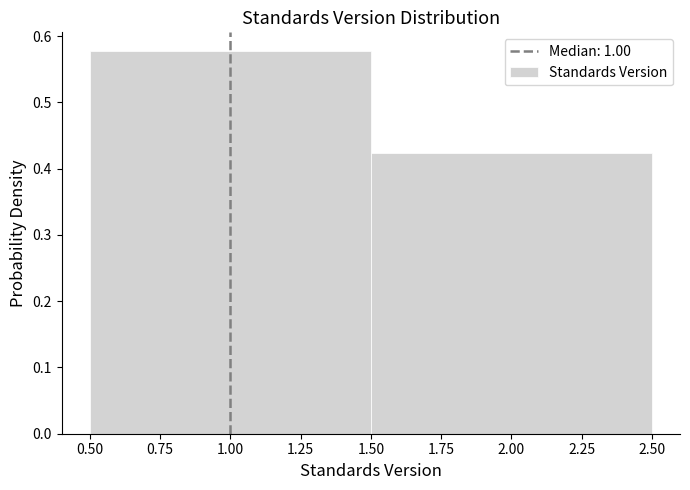

Reading left to right, list every bar in this chart as the range it spans on the x-axis followed by its height. The values are not printed on the chart, so give them approximately, as read against the axis.

0.50 to 1.50: 0.58
1.50 to 2.50: 0.42